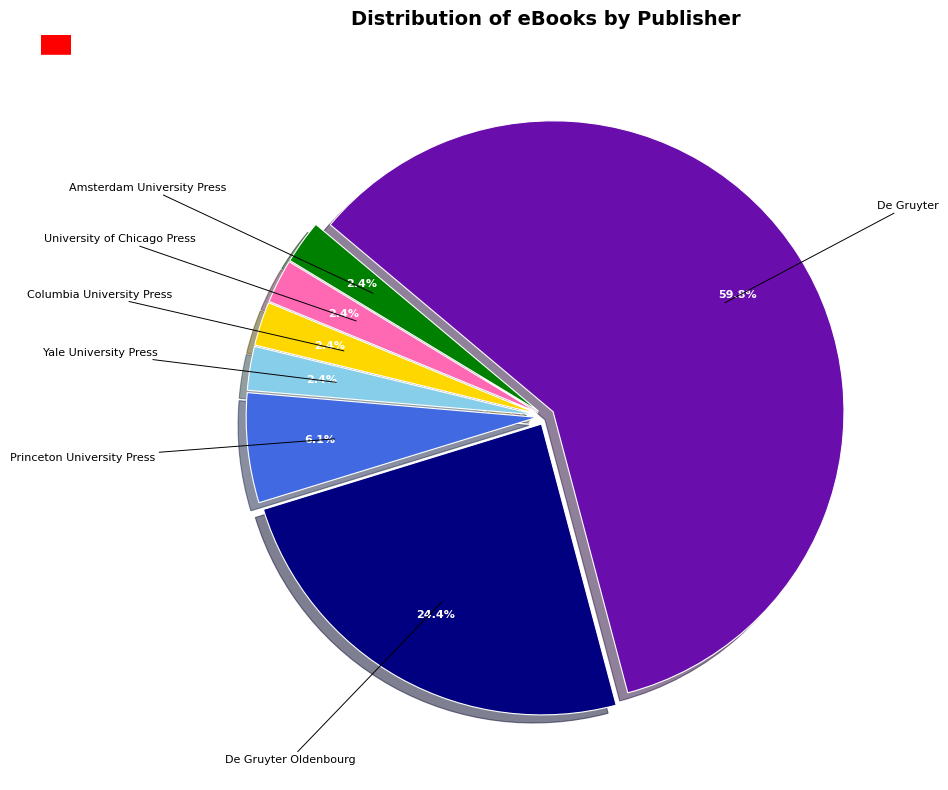

Does any single category account for the majority?

Yes